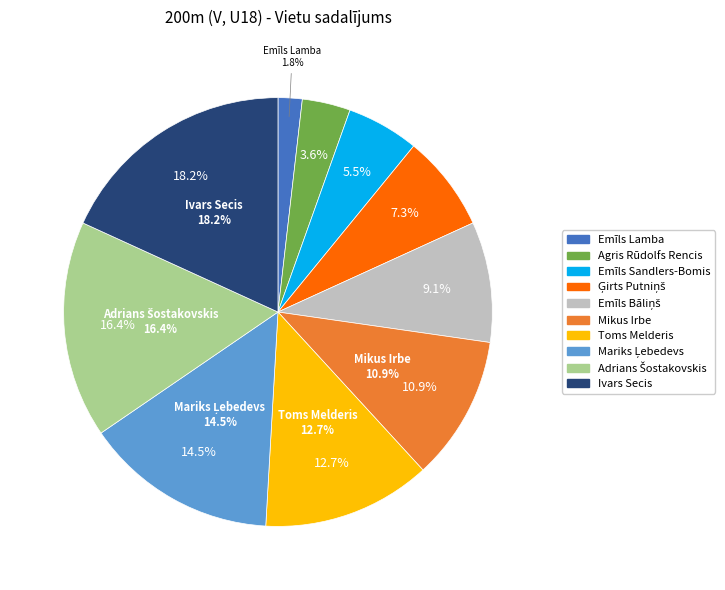

Does Toms Melderis account for over 50% of the chart?

No